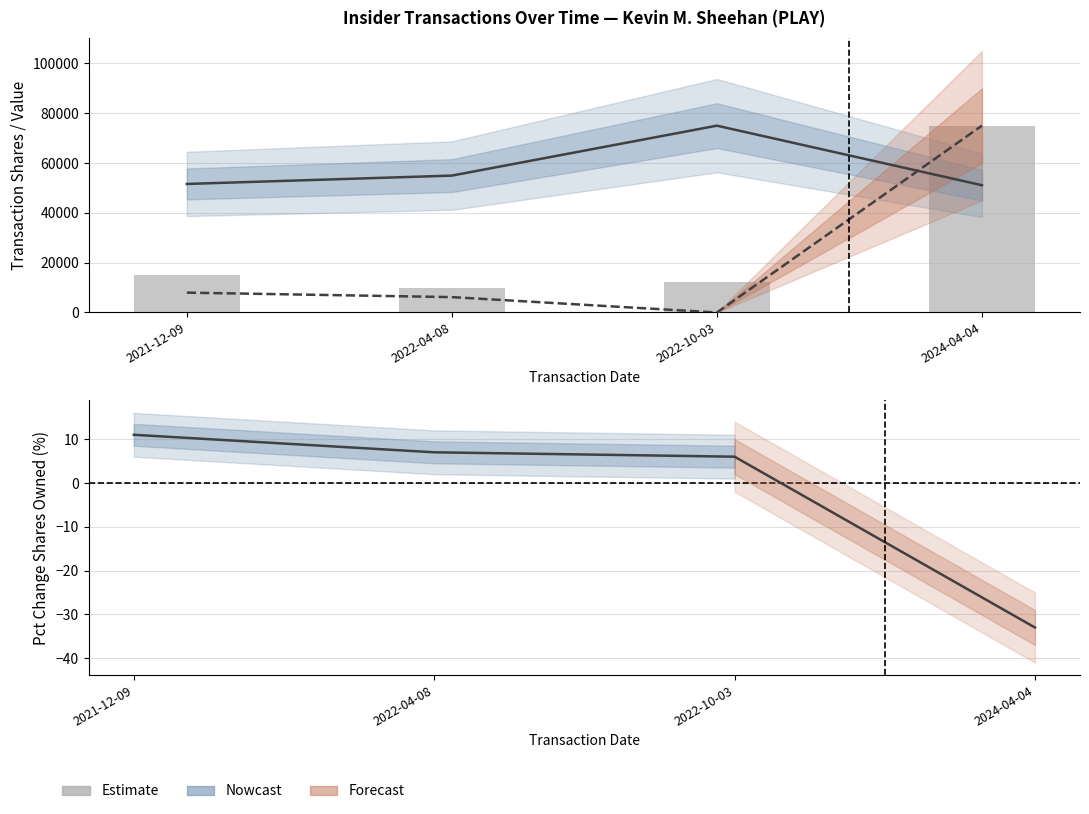

The value of transactionValue (scaled) at 2022-04-08 is 6175.1. True or false?

True